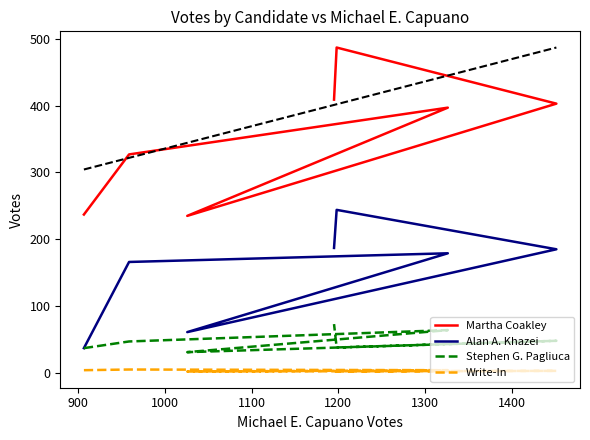

What is the highest value of the Stephen G. Pagliuca series?

73